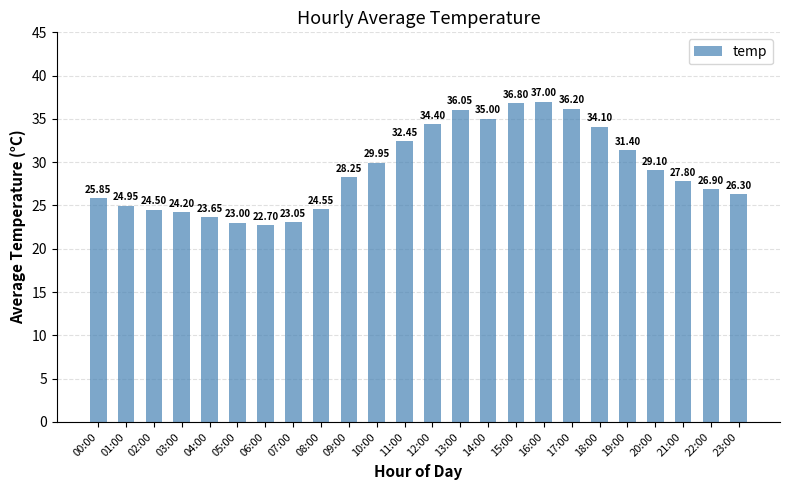

What position from the right is 11:00?

13